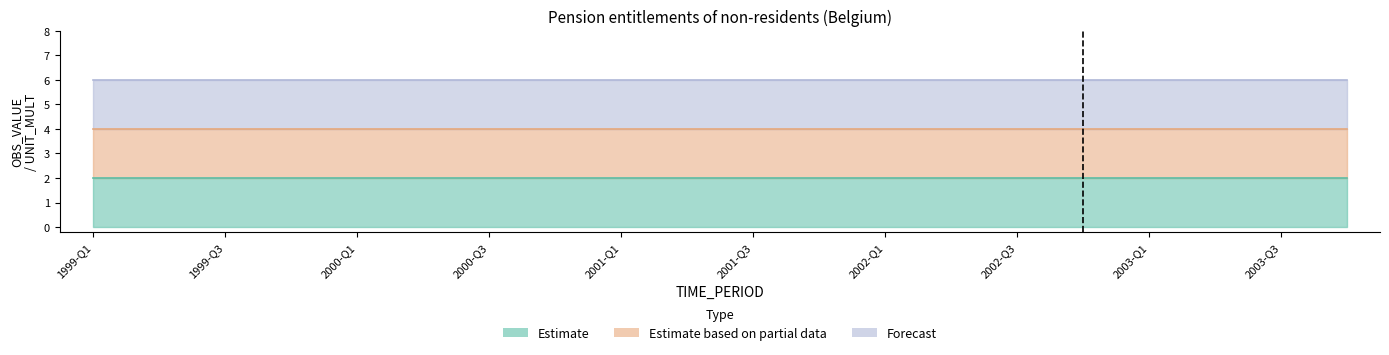

True or false: Forecast and Estimate intersect in this chart.

False